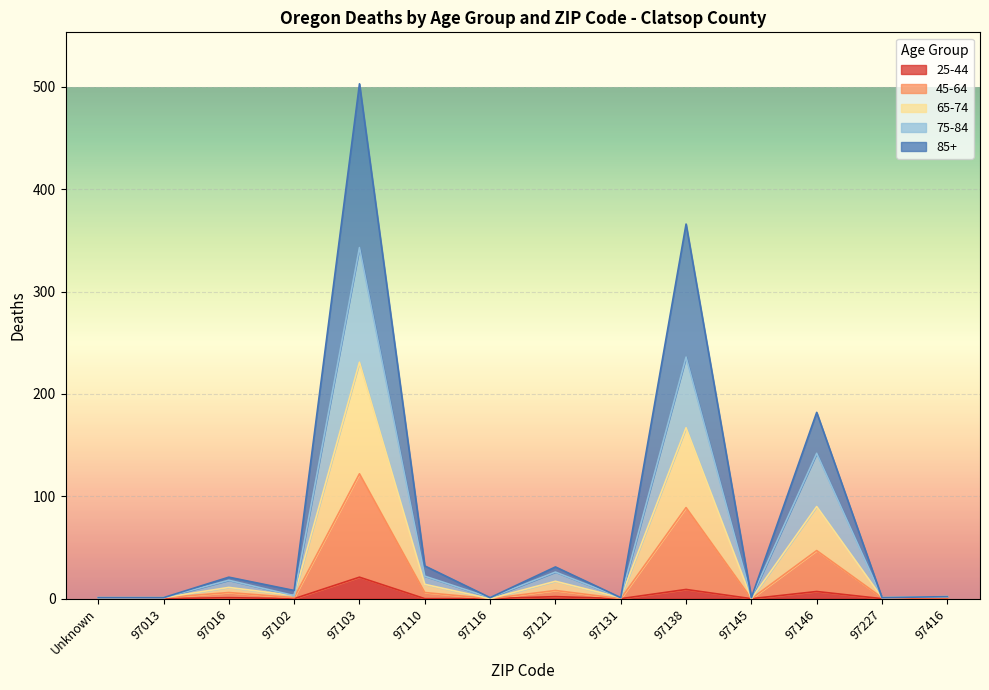

Reading left to right, list all the values displayed in this chart.

25-44: Unknown=0	97013=0	97016=1	97102=0	97103=21	97110=0	97116=0	97121=2	97131=0	97138=9	97145=0	97146=7	97227=0	97416=0
45-64: Unknown=0	97013=1	97016=6	97102=1	97103=122	97110=6	97116=0	97121=8	97131=0	97138=89	97145=0	97146=47	97227=1	97416=1
65-74: Unknown=1	97013=1	97016=11	97102=3	97103=231	97110=14	97116=0	97121=17	97131=1	97138=167	97145=0	97146=90	97227=1	97416=2
75-84: Unknown=1	97013=1	97016=18	97102=3	97103=343	97110=22	97116=1	97121=26	97131=1	97138=236	97145=1	97146=142	97227=1	97416=2
85+: Unknown=1	97013=1	97016=21	97102=8	97103=503	97110=32	97116=1	97121=31	97131=1	97138=366	97145=1	97146=182	97227=1	97416=2